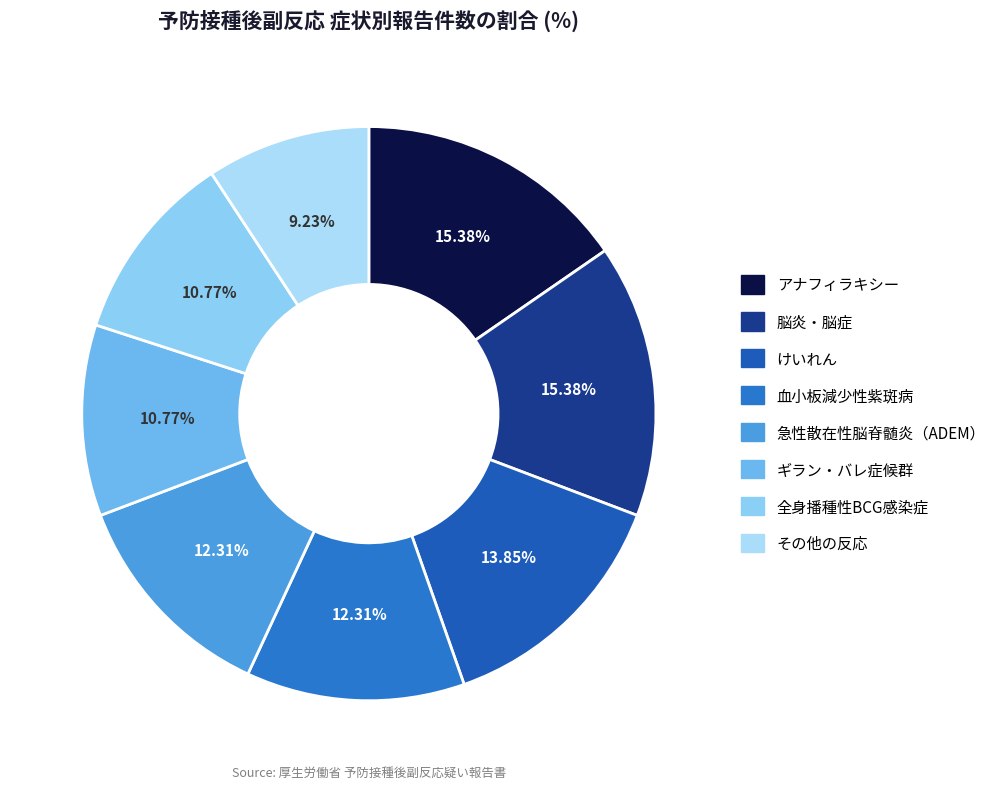

Does any single category account for the majority?

No